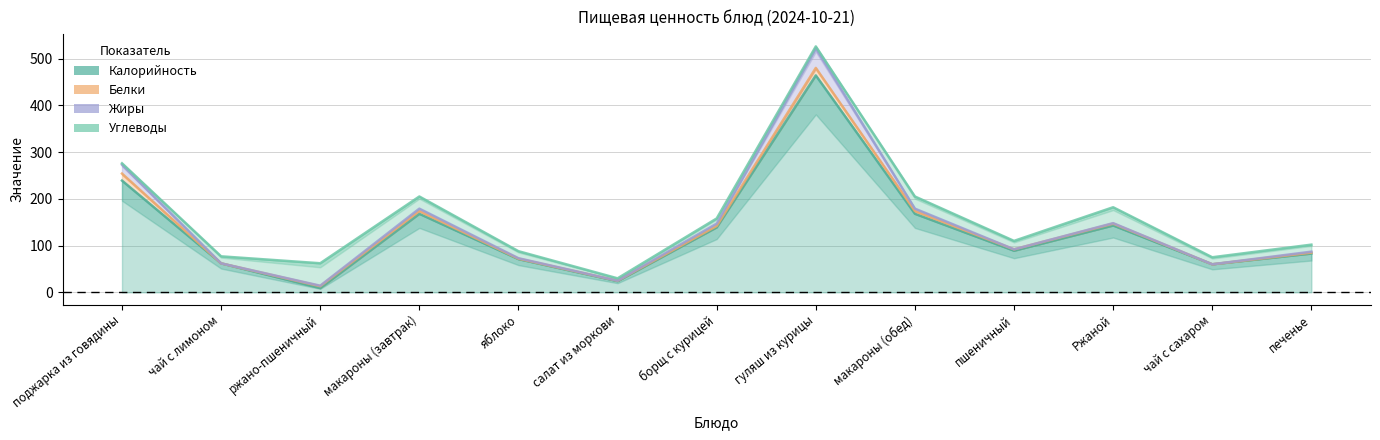

Is it true that Белки equals 16.0 at гуляш из курицы?

True